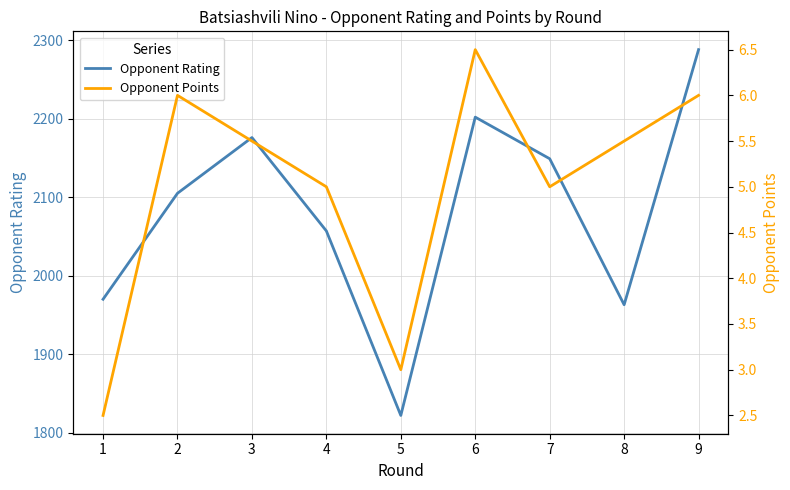

The value of Opponent Points at 4 is 2.5. True or false?

False